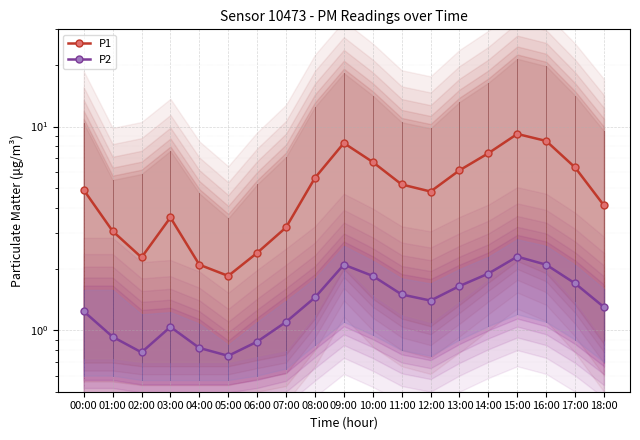

What is the greatest value displayed?

9.2